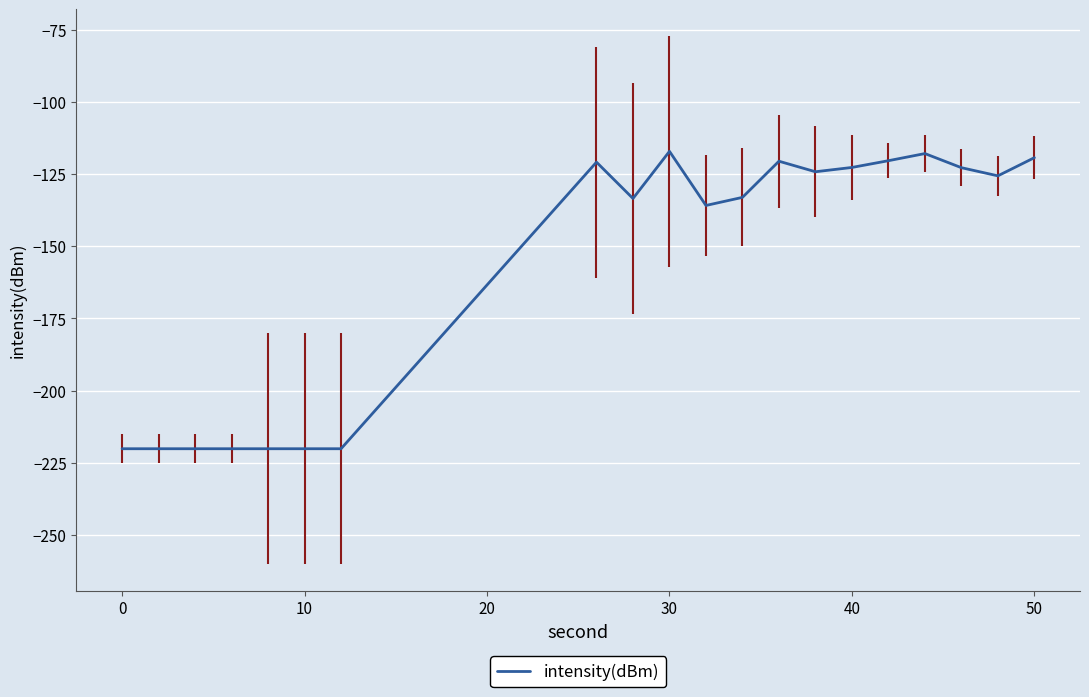

What is the difference between the maximum and second lowest values?

103.0